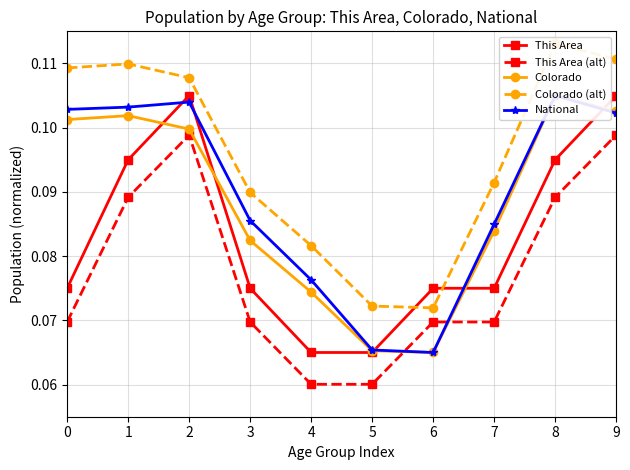

Which series has the largest range (max minus min)?

Colorado (alt)